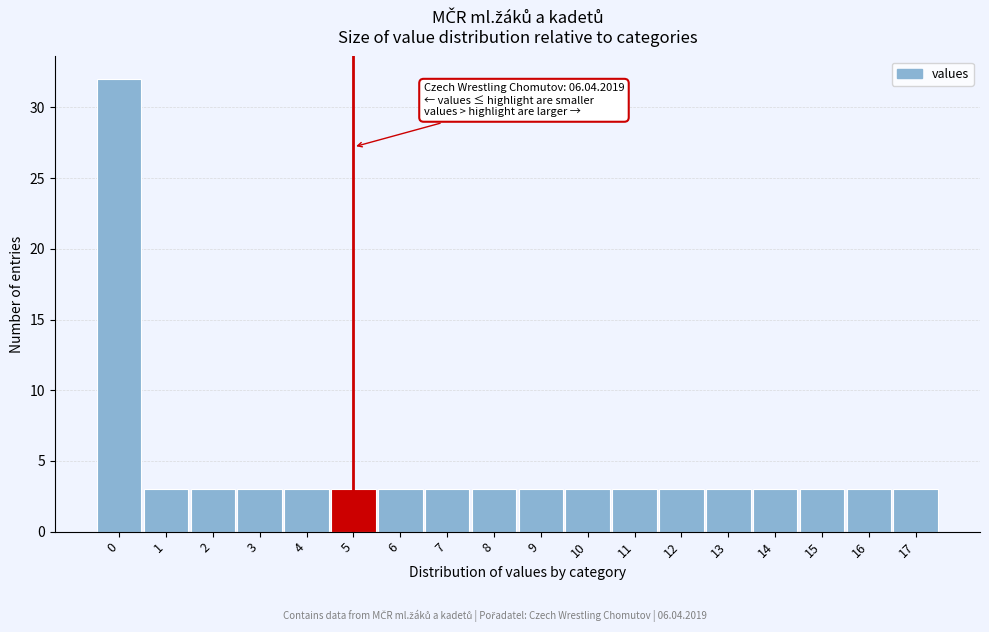

Reading left to right, extract all data points from this chart.

32	3	3	3	3	3	3	3	3	3	3	3	3	3	3	3	3	3